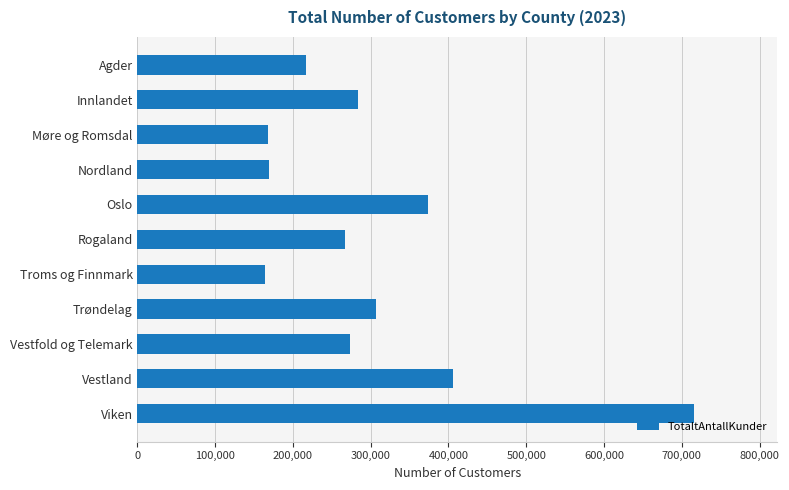

The chart shows a value of 266263 at Rogaland. True or false?

True